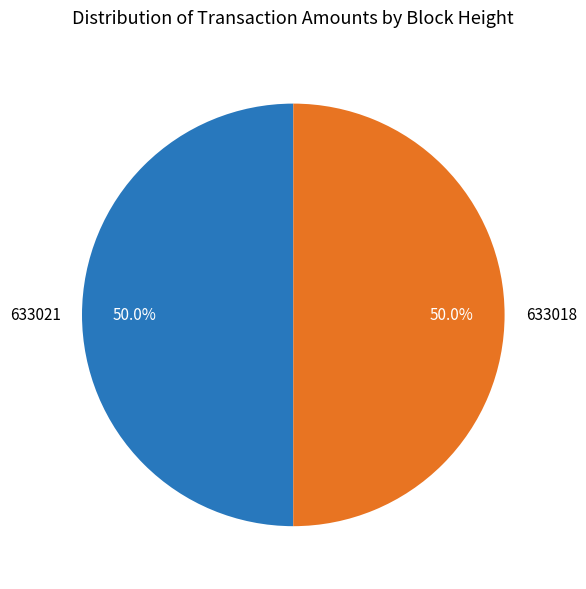

Is it true that 633018 is 50% of the pie?

True